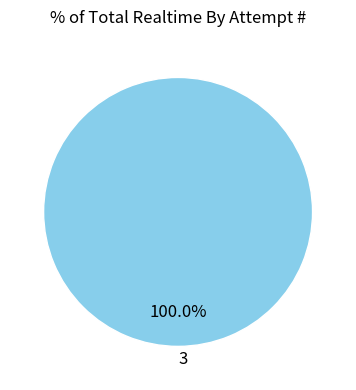

Rank the categories by value from lowest to highest.

3